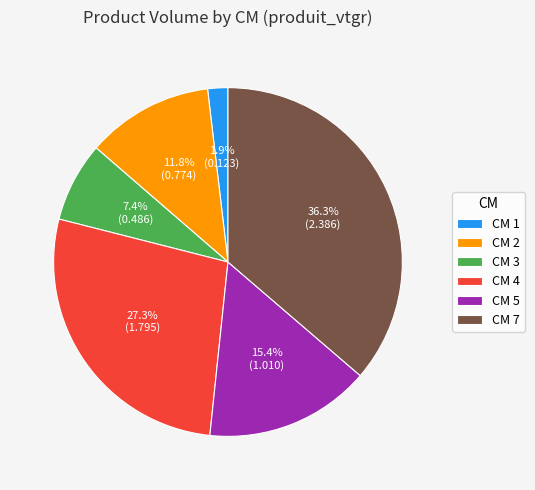

What is the largest slice in the pie chart?

CM 7